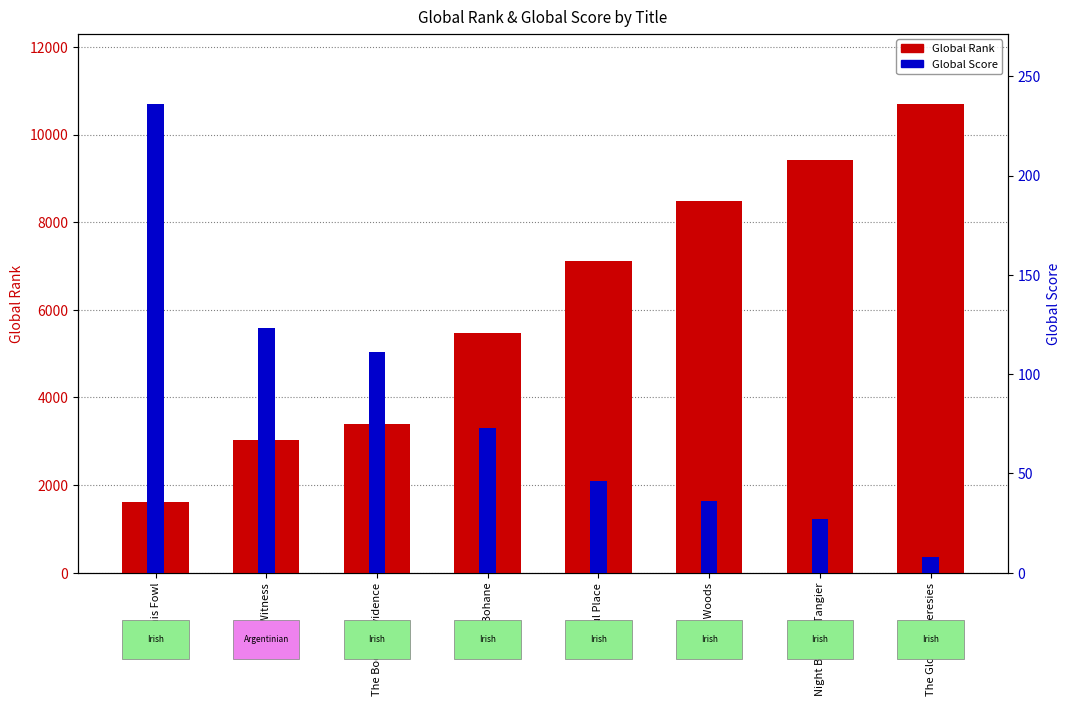

What position from the right is The Witness?

7